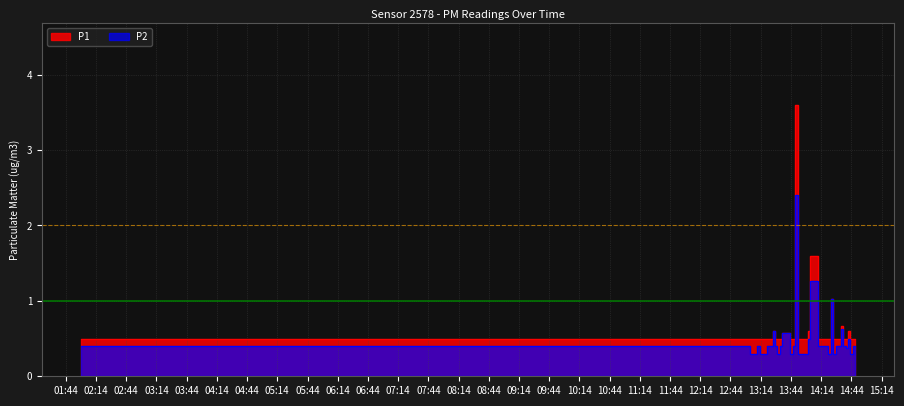

Where is the first local minimum for P2?

2023-11-19T13:33:10